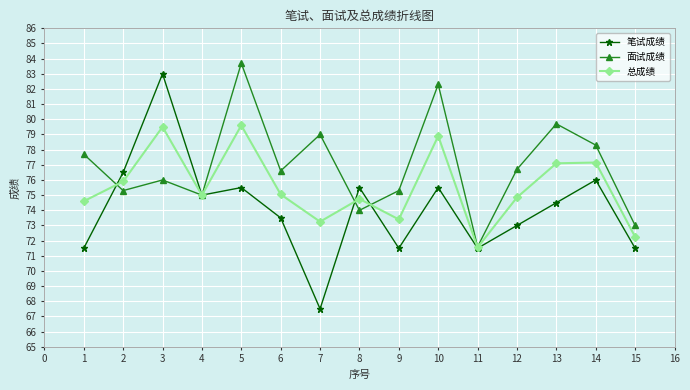

At how many categories does at least one series exceed 78?

6